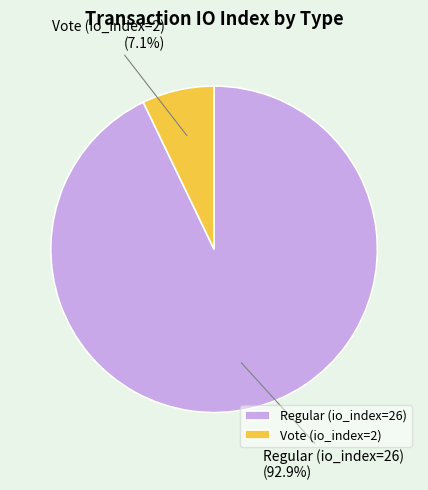

Which category accounts for the majority?

Regular (io_index=26)